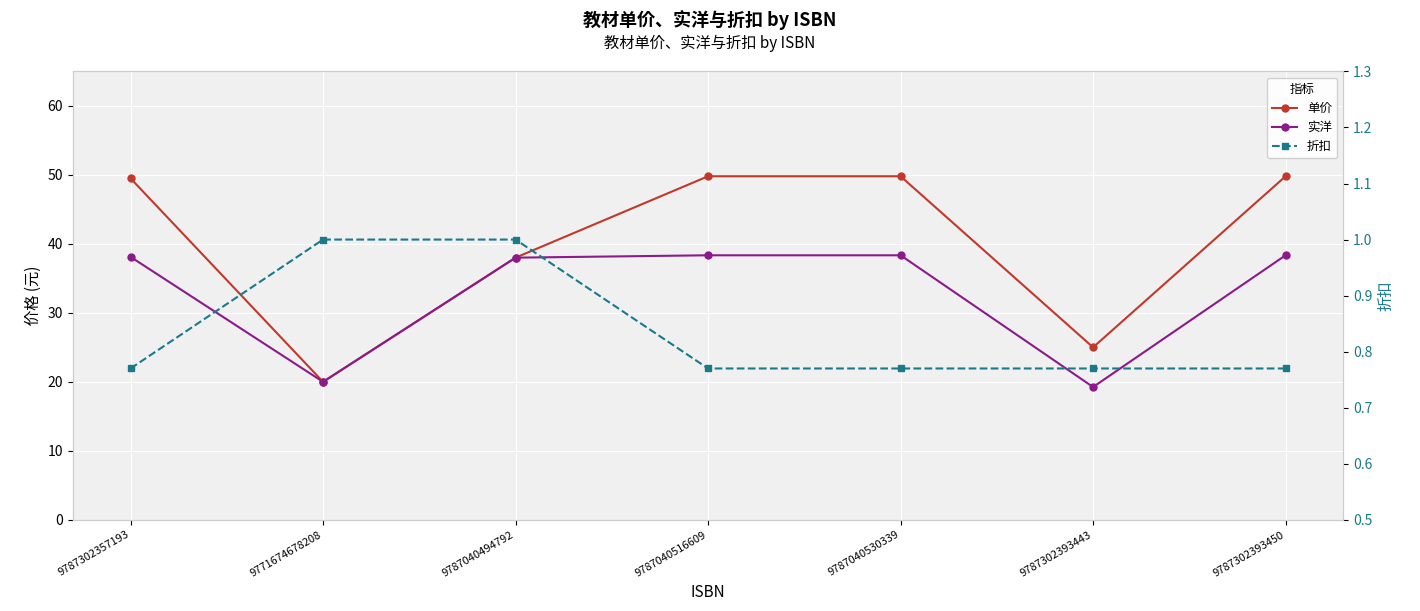

True or false: 单价 and 折扣 cross at least once.

False